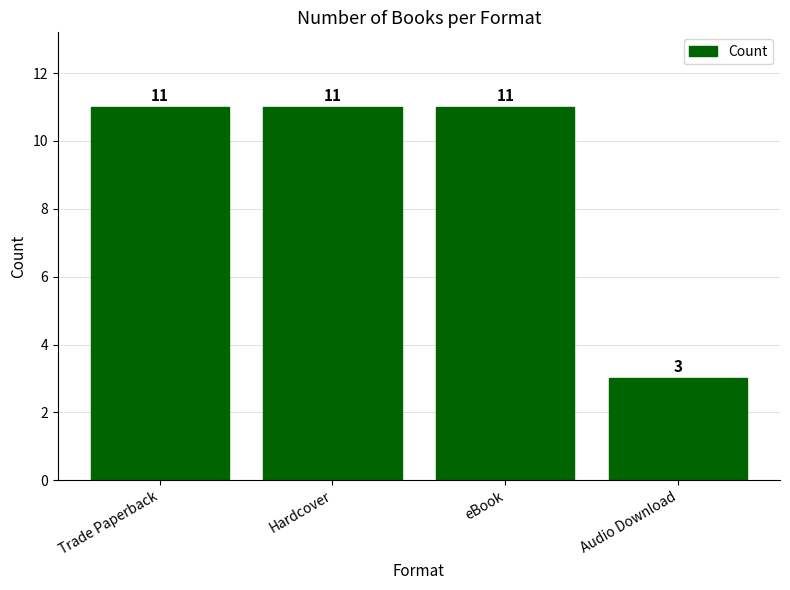

What is the average value?

9